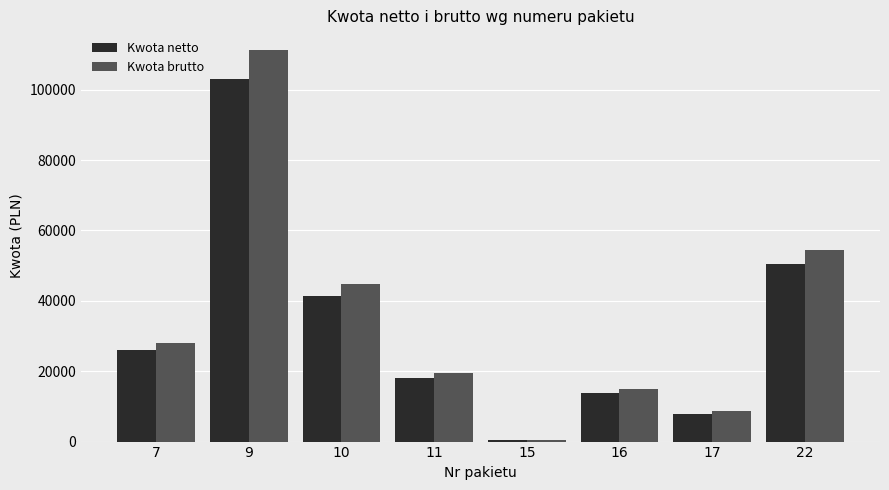

What is the highest value of the Kwota netto series?

103052.3